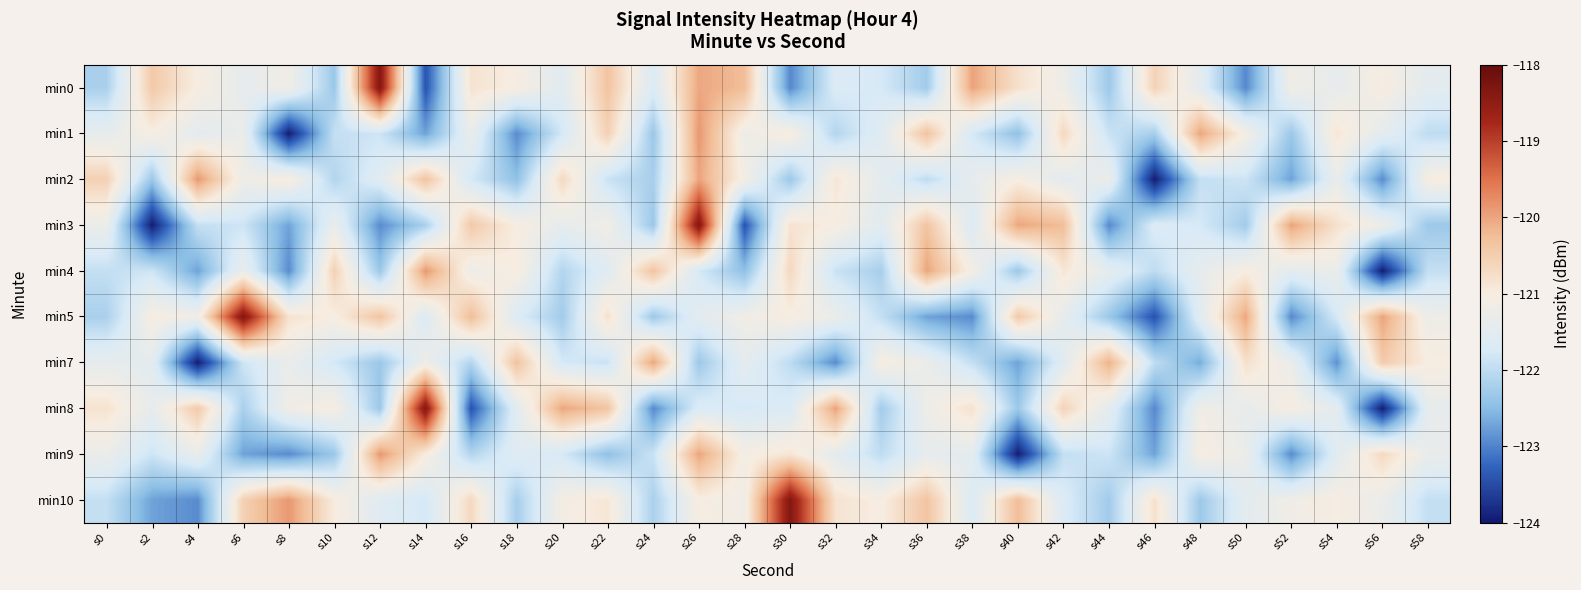

Rank the series by their maximum value, from highest to lowest.

min0, min3, min5, min8, min10, min1, min2, min4, min9, min7